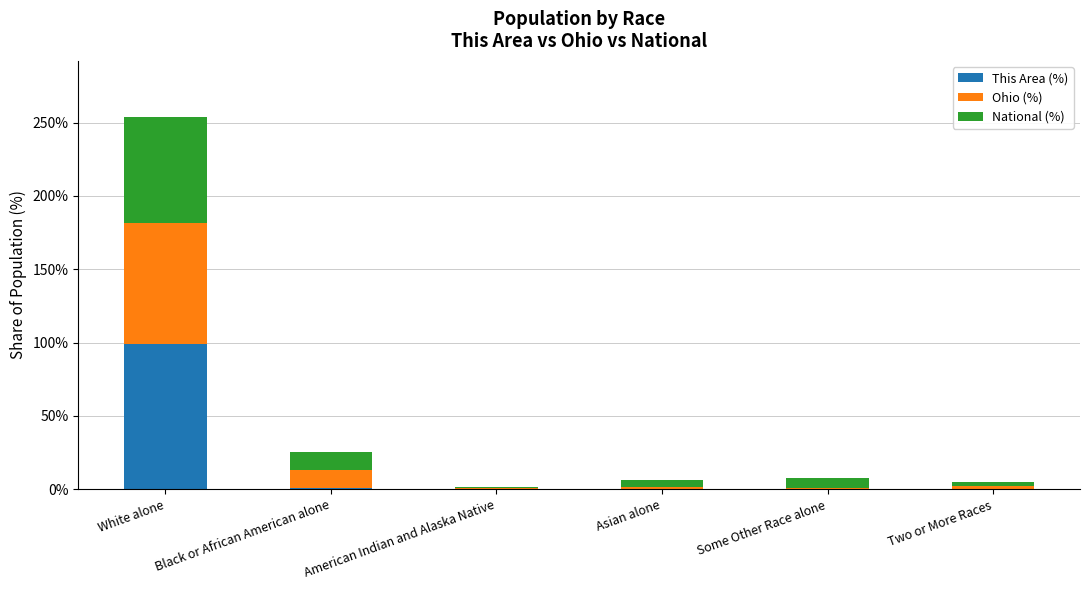

Count the number of data series in this chart.

3